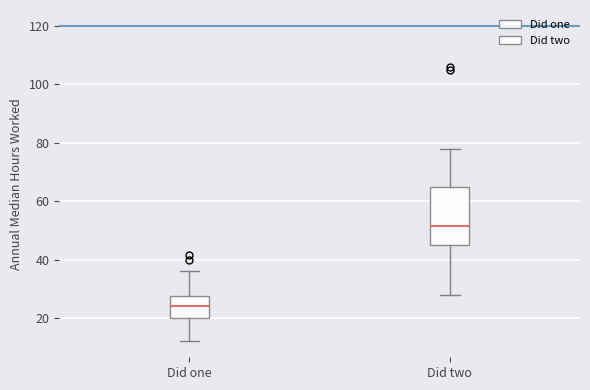

Reading left to right, transcribe this box plot: for each box, give where its median line is, the range the box spans, and where its two whiskers end, as read against the y-axis. The values are not printed on the chart, so give them approximately, as read against the axis.

Did one: median 24, box 20 to 28, whiskers 12 to 36
Did two: median 52, box 46 to 66, whiskers 28 to 78